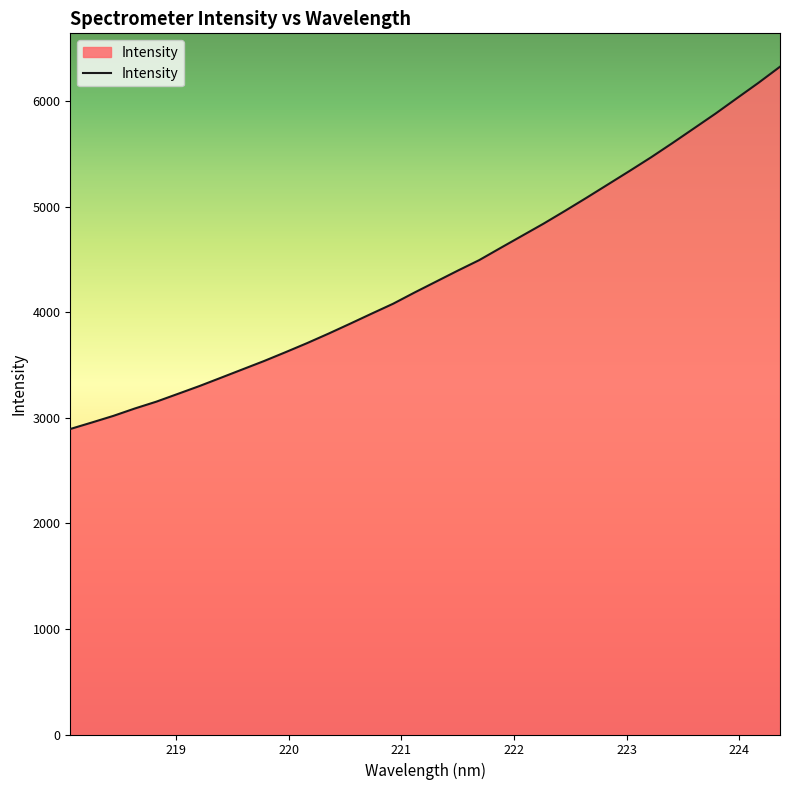

What is the difference between the maximum and minimum values?

3431.8